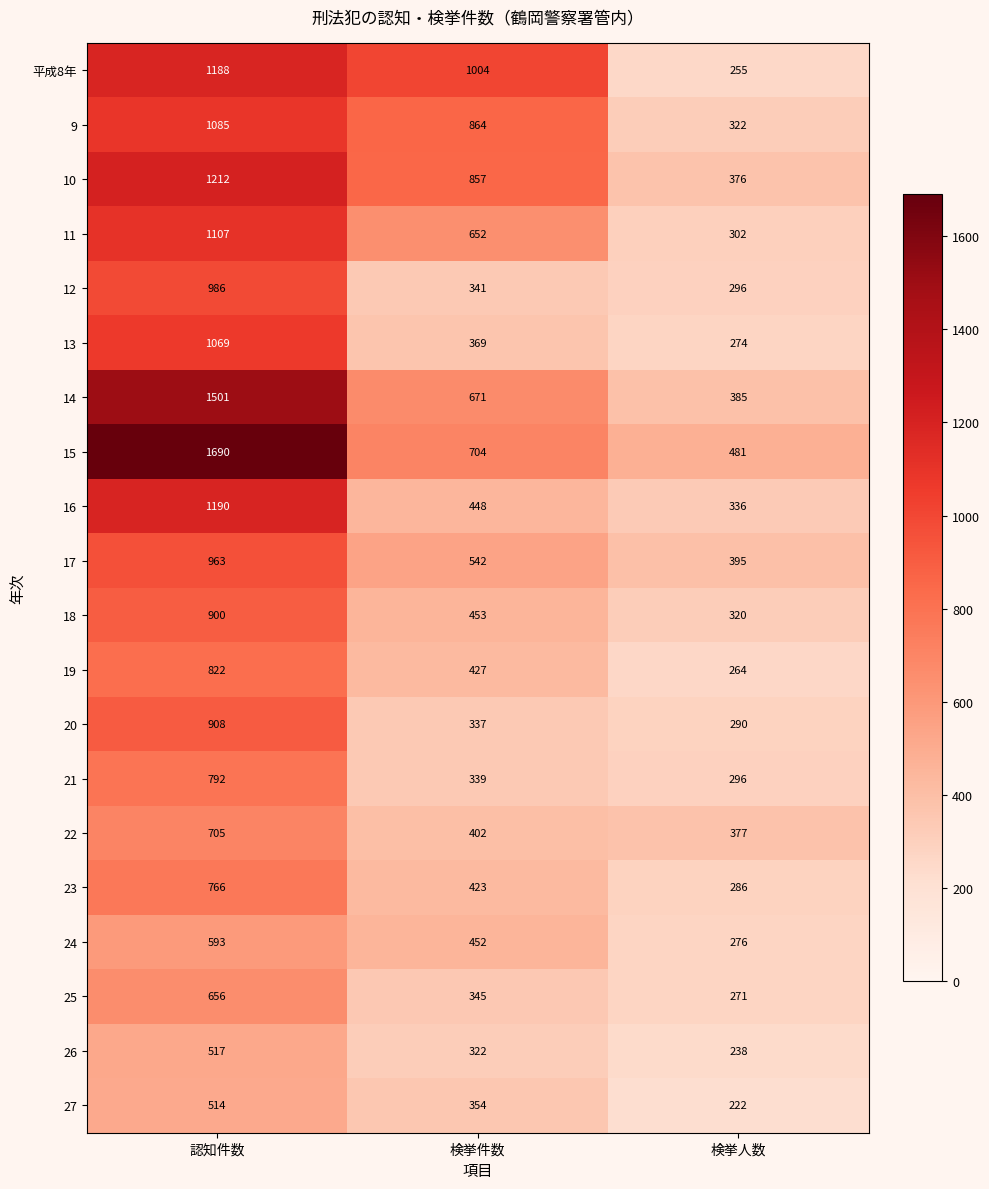

What is the average value of the 20 series?

512